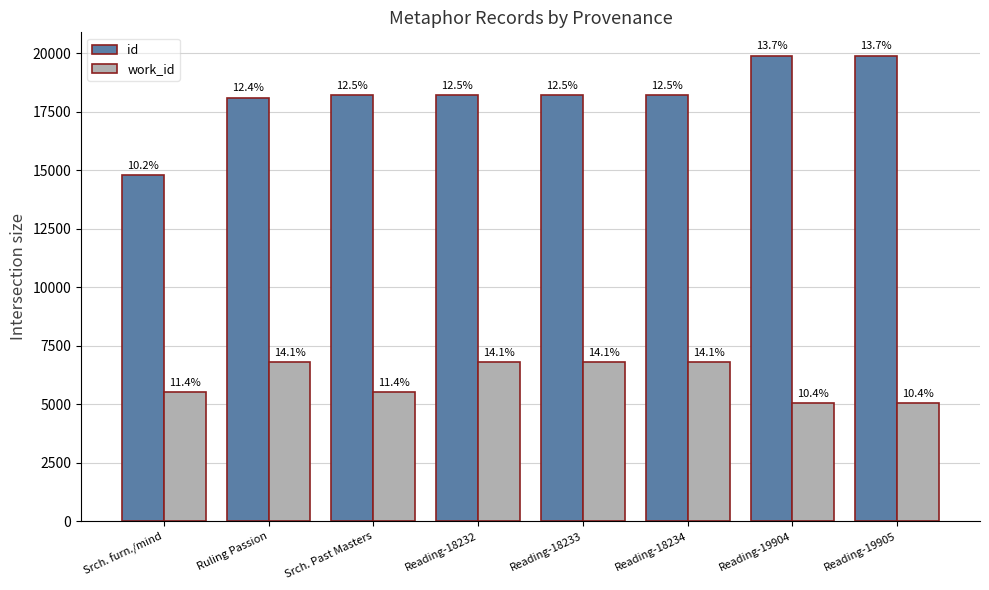

Is it true that id equals 18221 at Srch. Past Masters?

True